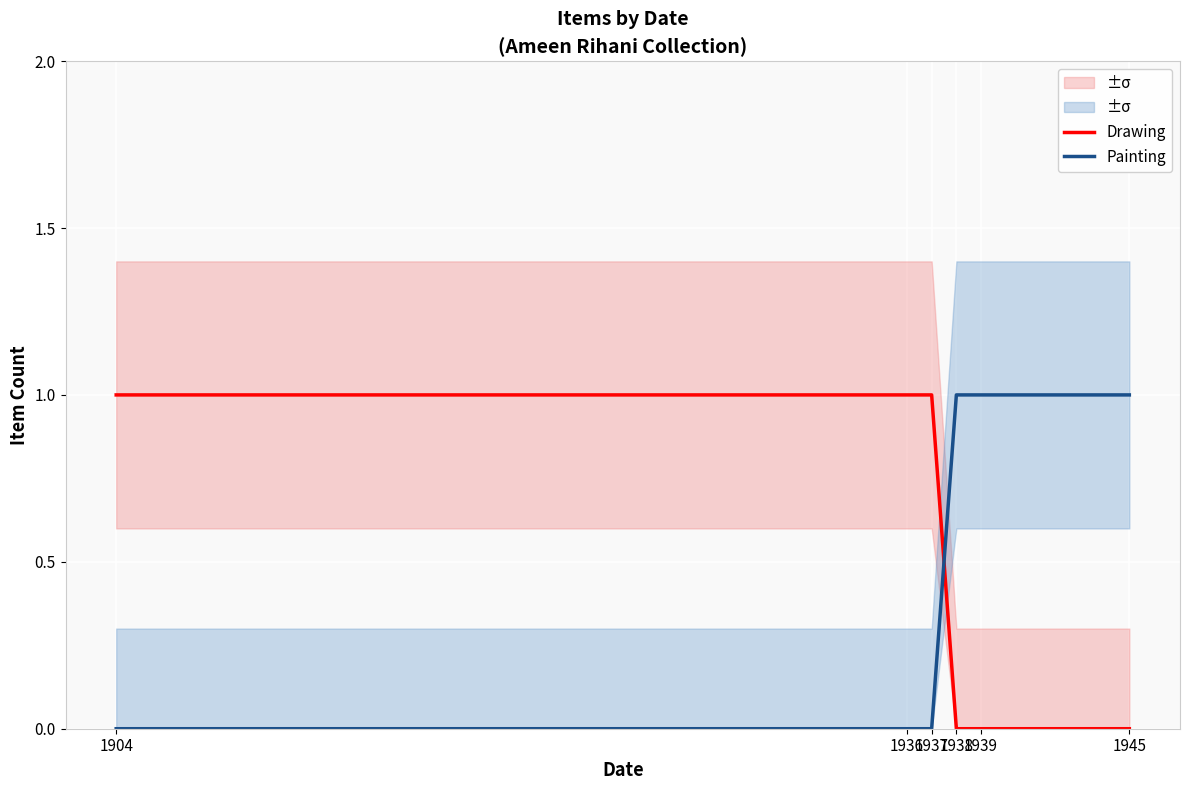

What is the total value across all series at 1939?

1